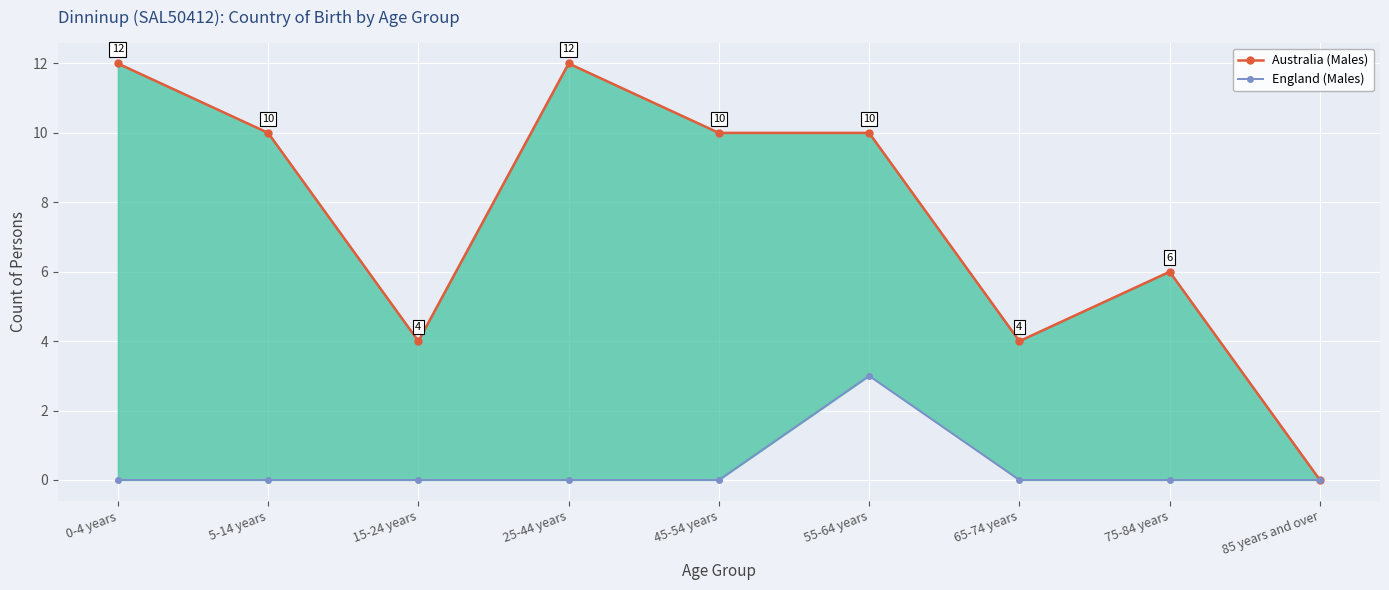

Between 0-4 years and 25-44 years, which is larger?

0-4 years